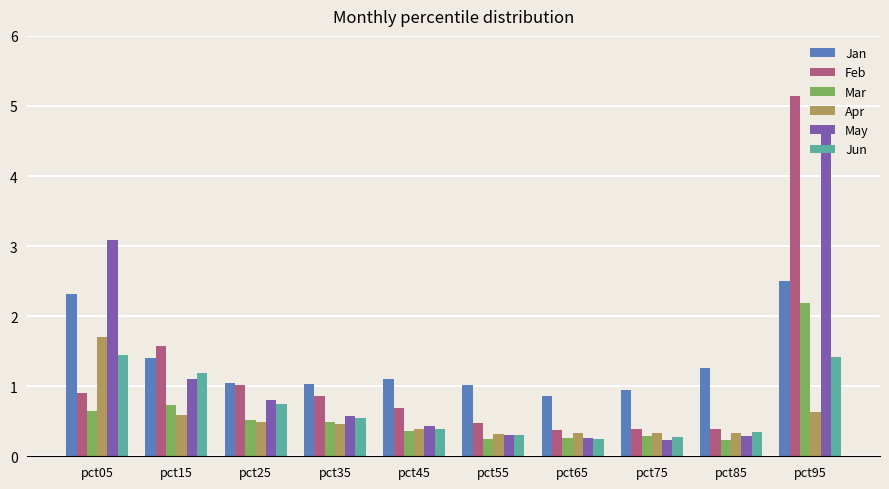

The value of Jun at pct05 is 2.2. True or false?

False